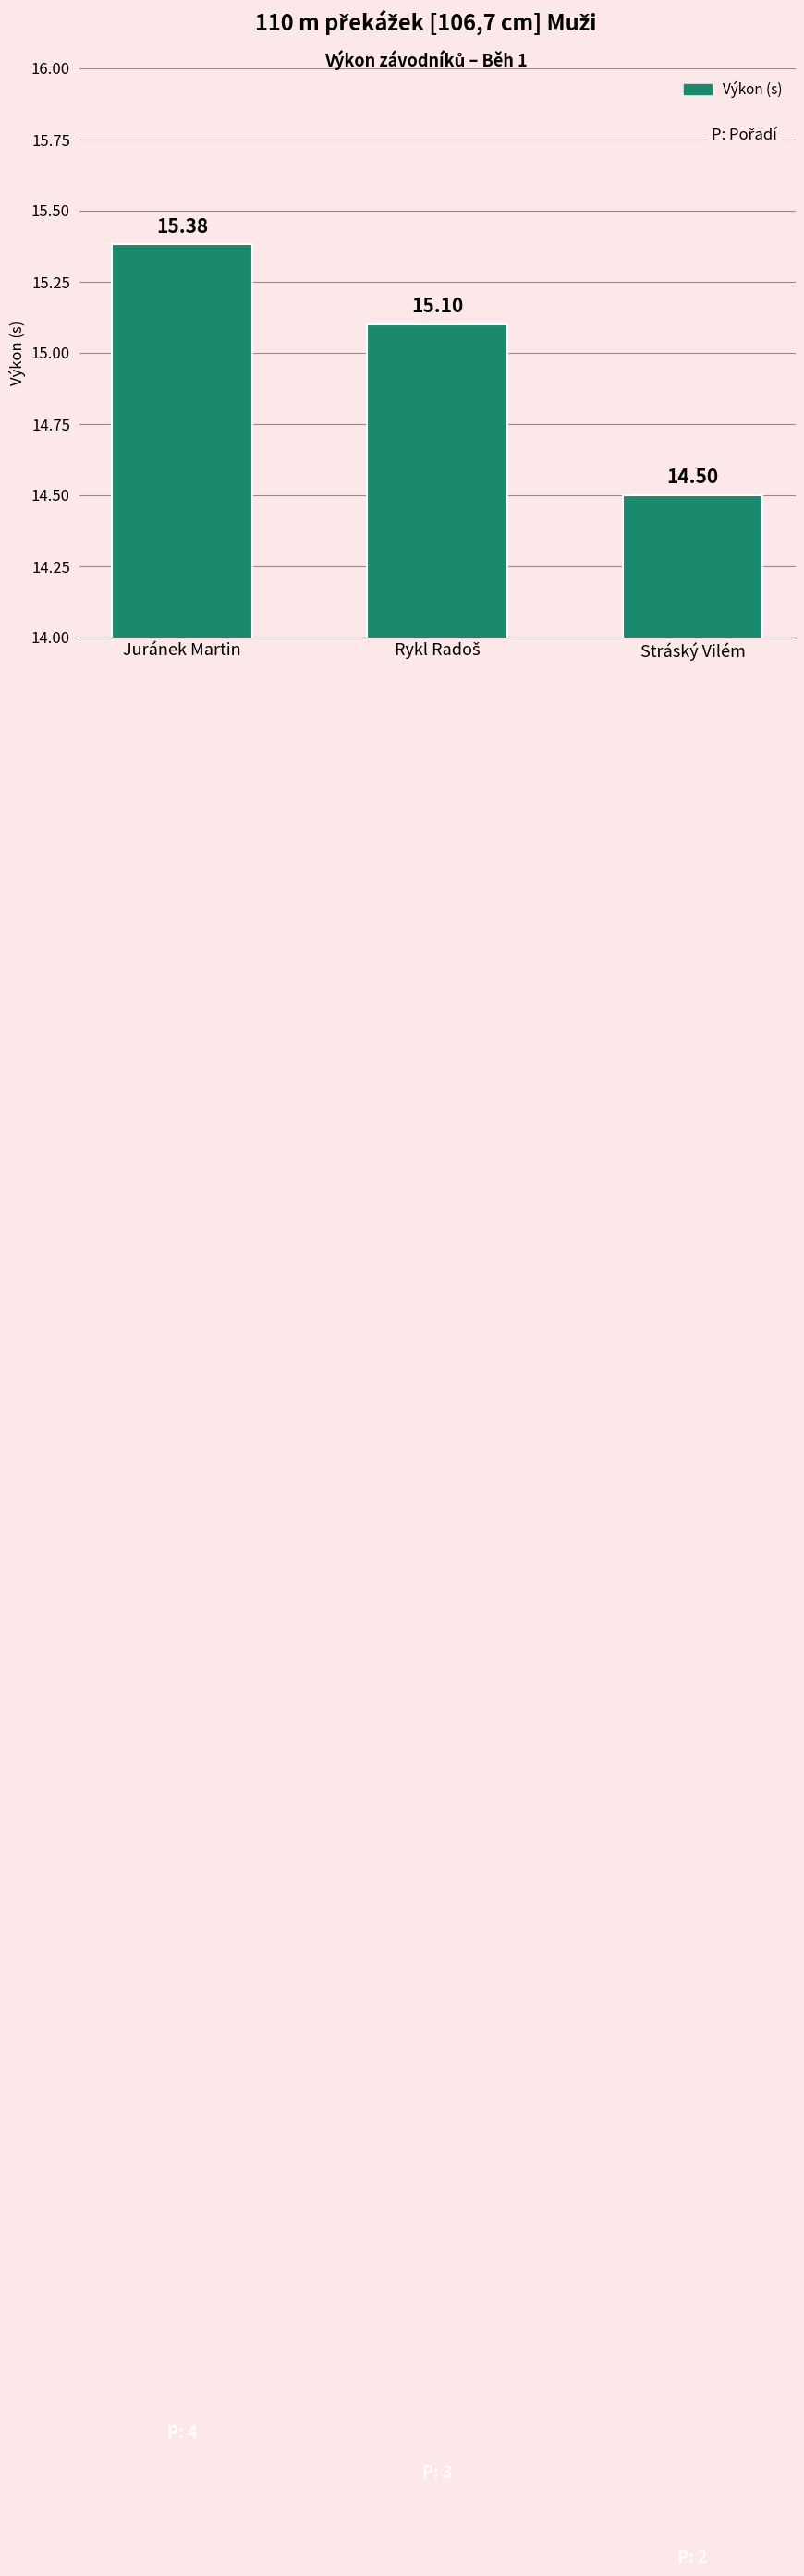

What is the average value?

15.0